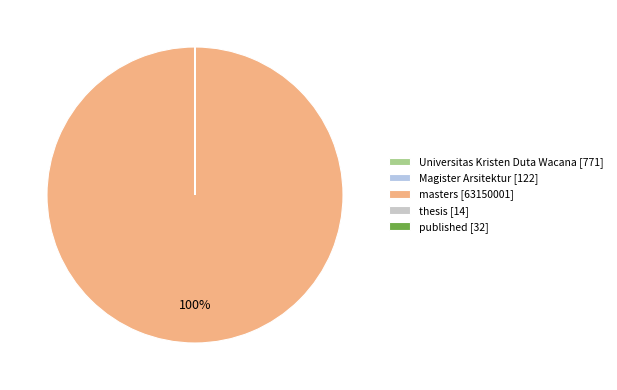

What is the majority slice?

masters